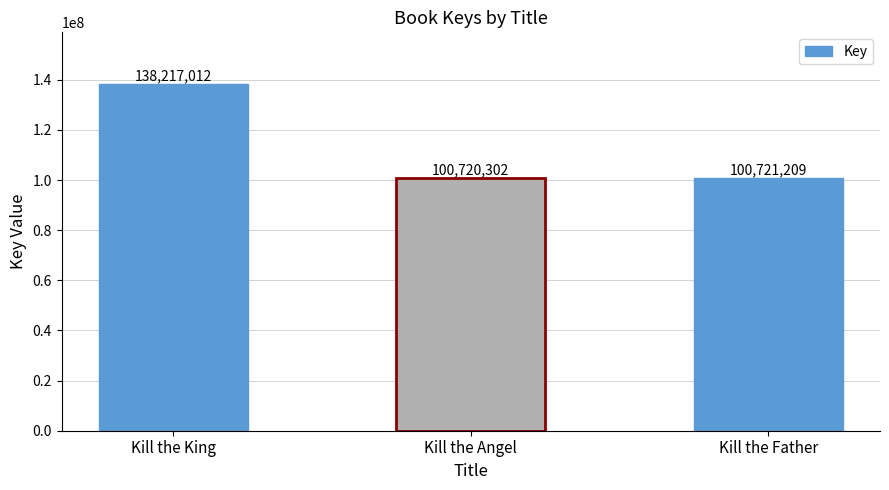

Reading left to right, extract all data points from this chart.

138217012	100720302	100721209